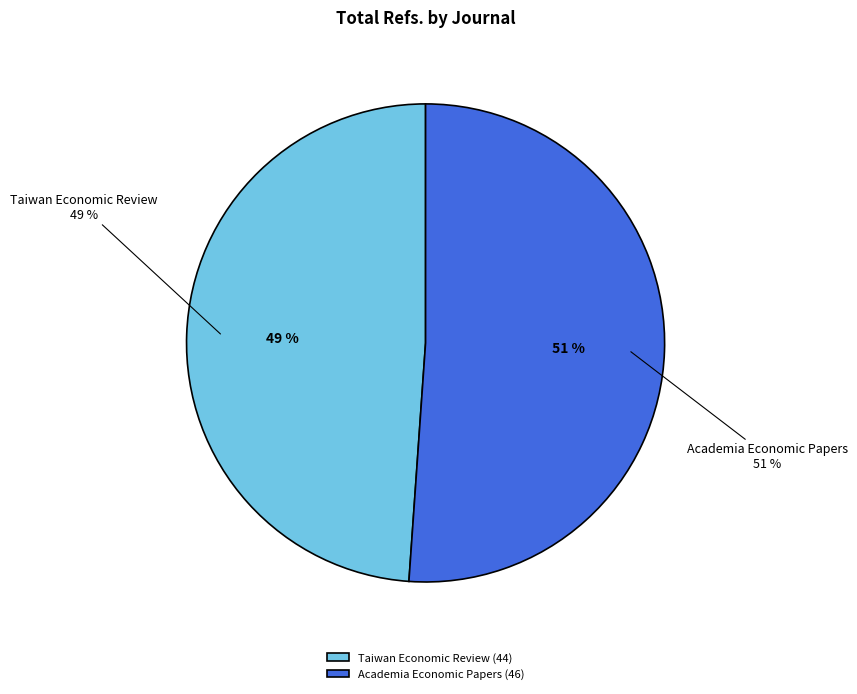

How many segments does this pie chart have?

2